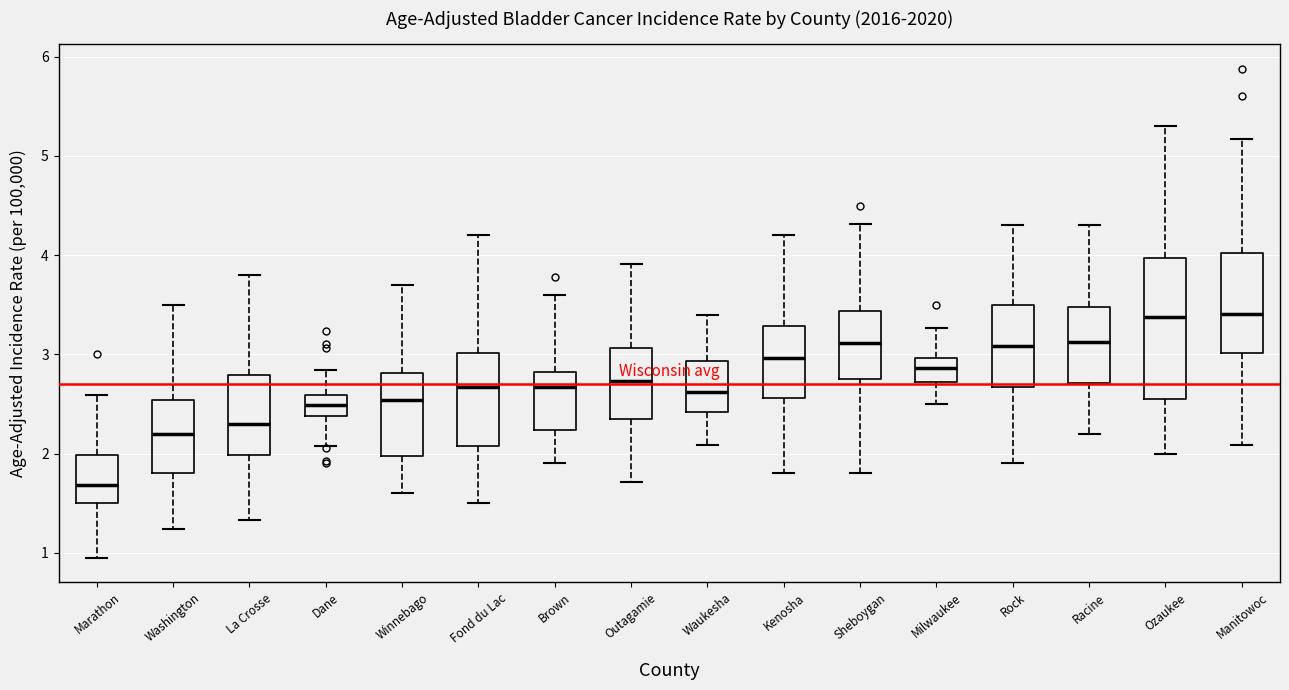

Reading left to right, transcribe this box plot: for each box, give where its median line is, the range the box spans, and where its two whiskers end, as read against the y-axis. The values are not printed on the chart, so give them approximately, as read against the axis.

Marathon: median 1.7, box 1.5 to 2.0, whiskers 1.0 to 2.6
Washington: median 2.2, box 1.8 to 2.5, whiskers 1.2 to 3.5
La Crosse: median 2.3, box 2.0 to 2.8, whiskers 1.3 to 3.8
Dane: median 2.5, box 2.4 to 2.6, whiskers 2.1 to 2.8
Winnebago: median 2.5, box 2.0 to 2.8, whiskers 1.6 to 3.7
Fond du Lac: median 2.7, box 2.1 to 3.0, whiskers 1.5 to 4.2
Brown: median 2.7, box 2.2 to 2.8, whiskers 1.9 to 3.6
Outagamie: median 2.7, box 2.4 to 3.1, whiskers 1.7 to 3.9
Waukesha: median 2.6, box 2.4 to 2.9, whiskers 2.1 to 3.4
Kenosha: median 3.0, box 2.6 to 3.3, whiskers 1.8 to 4.2
Sheboygan: median 3.1, box 2.8 to 3.4, whiskers 1.8 to 4.3
Milwaukee: median 2.9, box 2.7 to 3.0, whiskers 2.5 to 3.3
Rock: median 3.1, box 2.7 to 3.5, whiskers 1.9 to 4.3
Racine: median 3.1, box 2.7 to 3.5, whiskers 2.2 to 4.3
Ozaukee: median 3.4, box 2.6 to 4.0, whiskers 2.0 to 5.3
Manitowoc: median 3.4, box 3.0 to 4.0, whiskers 2.1 to 5.2